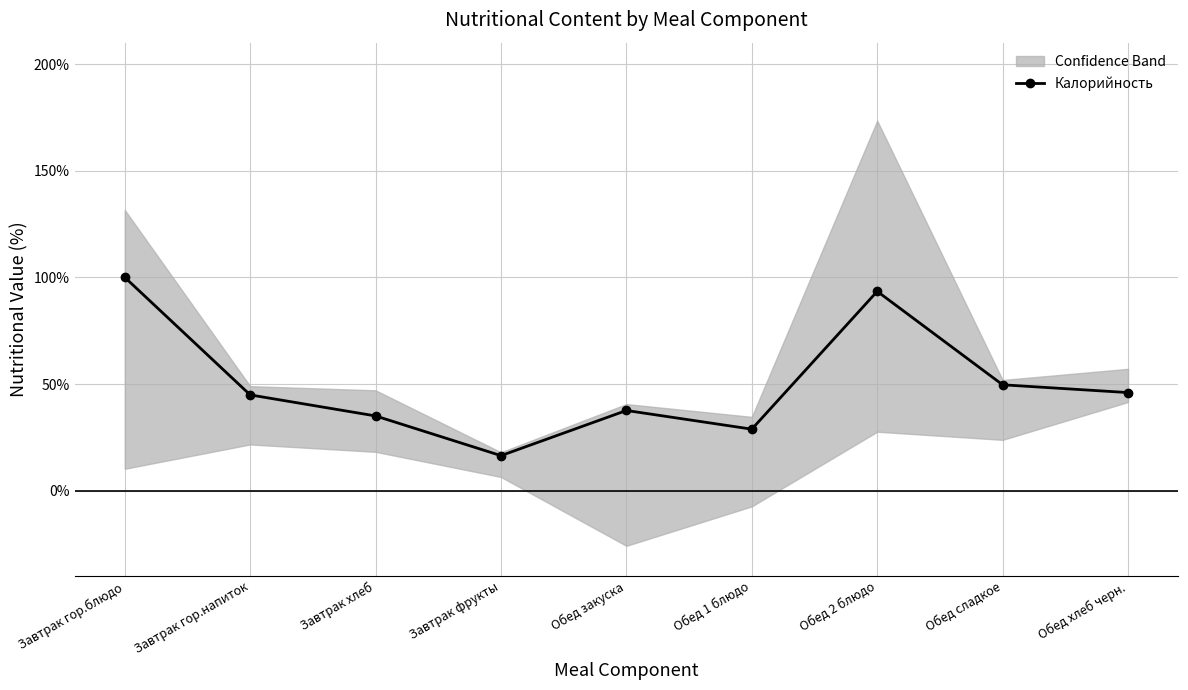

Reading left to right, list all the values displayed in this chart.

100.0	44.9	35.0	16.4	37.6	28.8	93.4	49.6	46.0